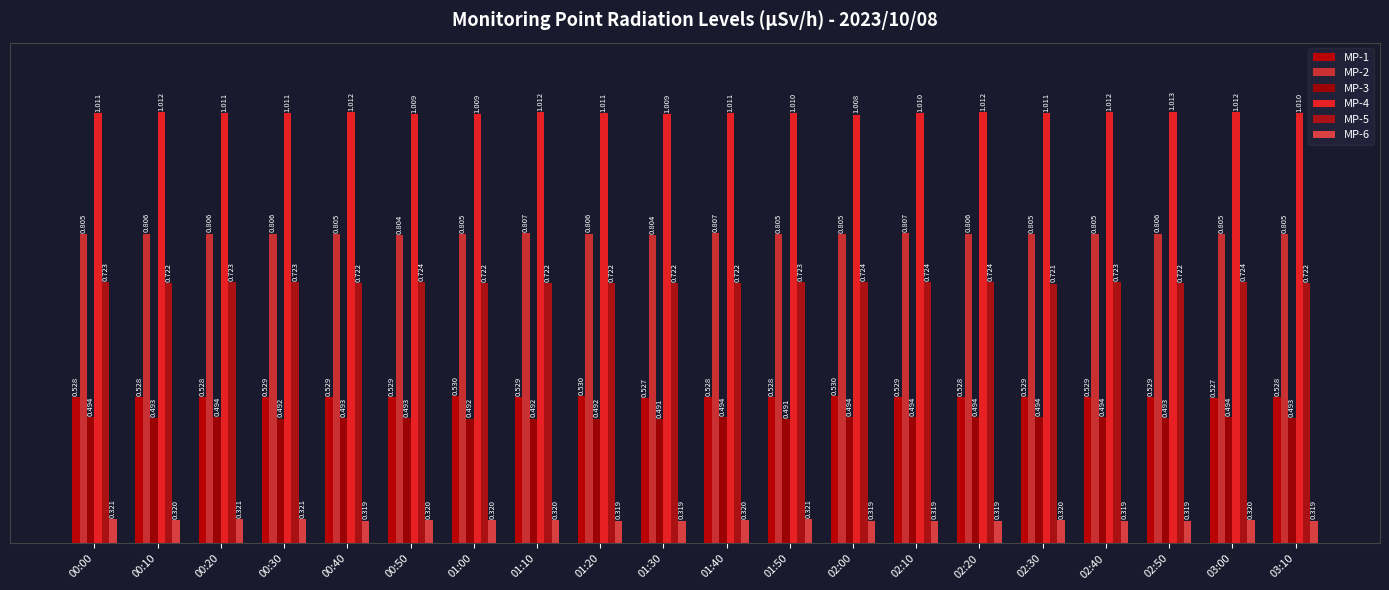

Read the MP-4 value at 03:10.

0.7